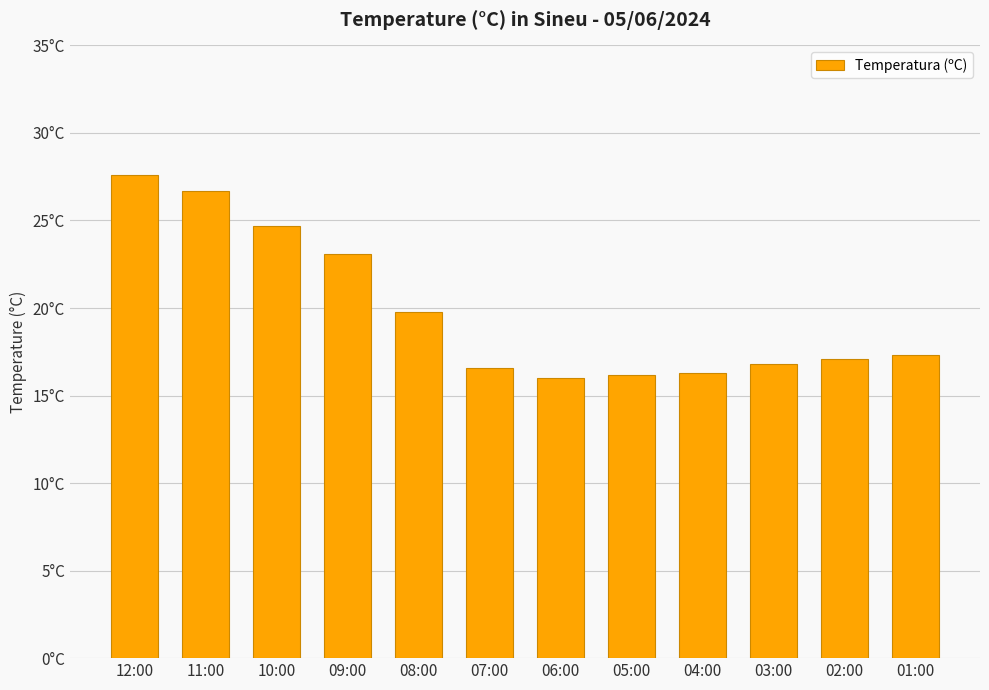

What is the sum of all values?

238.2